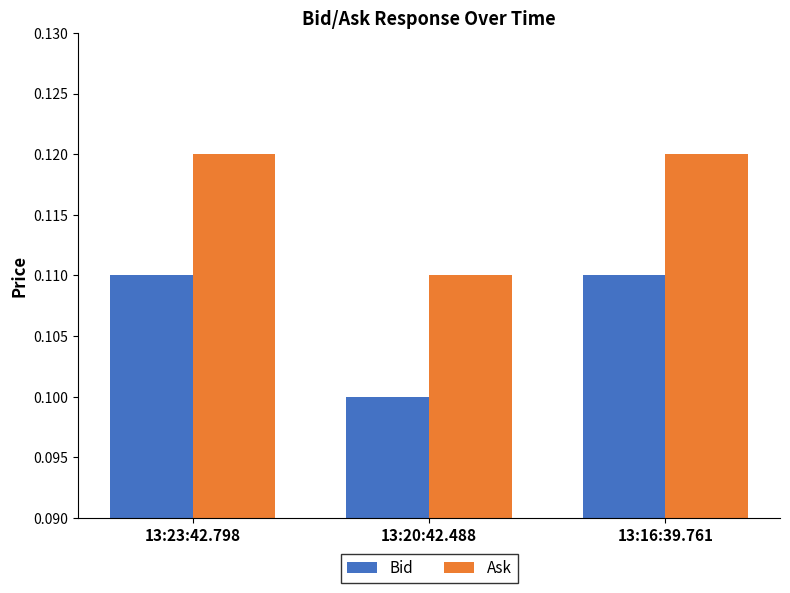

Where is Bid nearest to the value 0?

13:20:42.488